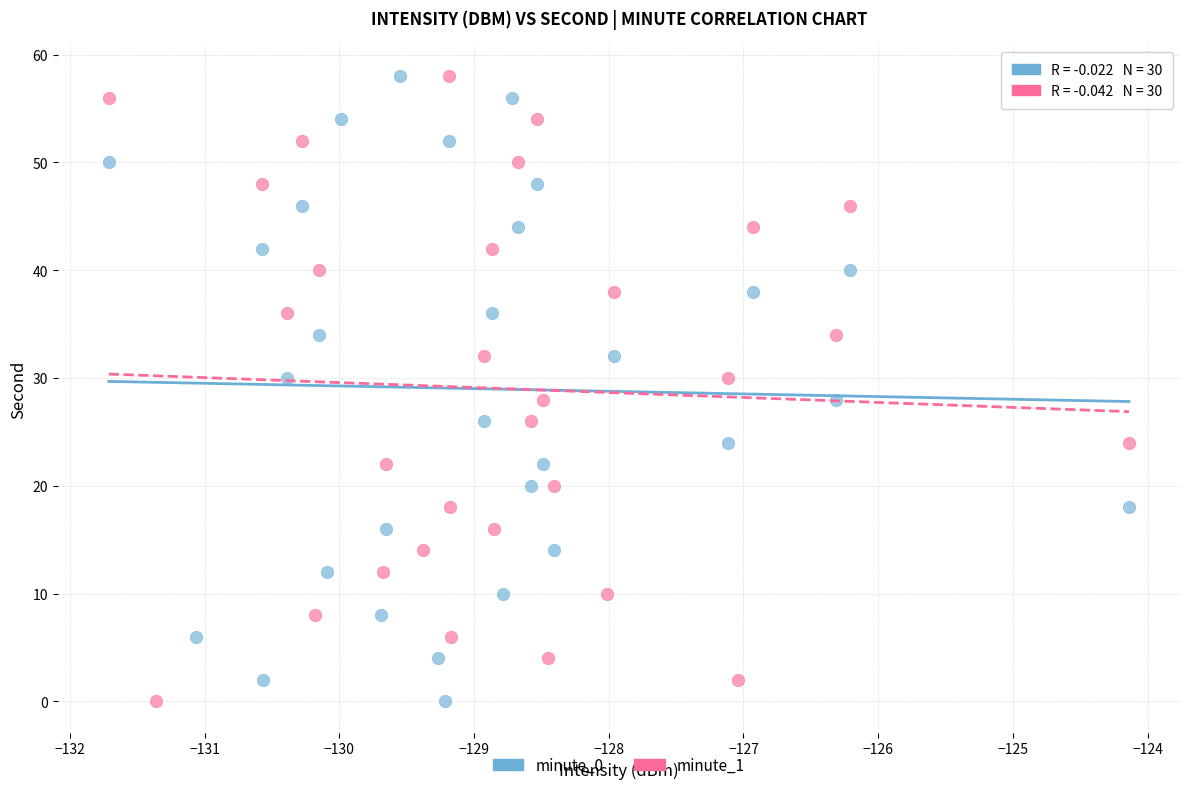

What are all the series names shown in the legend?

minute_0, minute_1